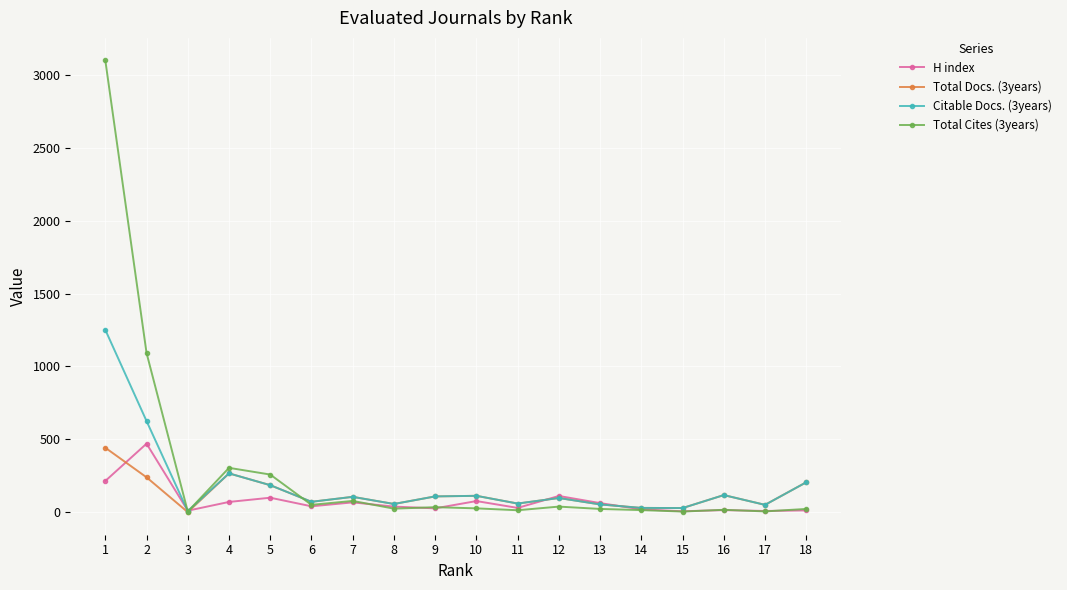

What is the average value of the Total Cites (3years) series?

284